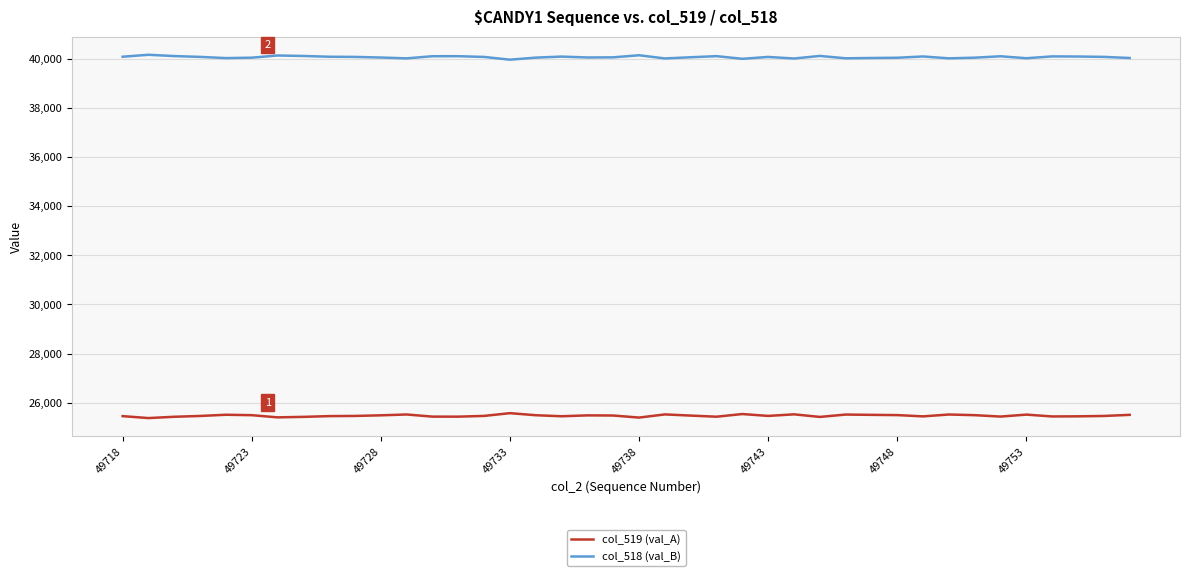

What is the maximum value for col_519 (val_A)?

25574